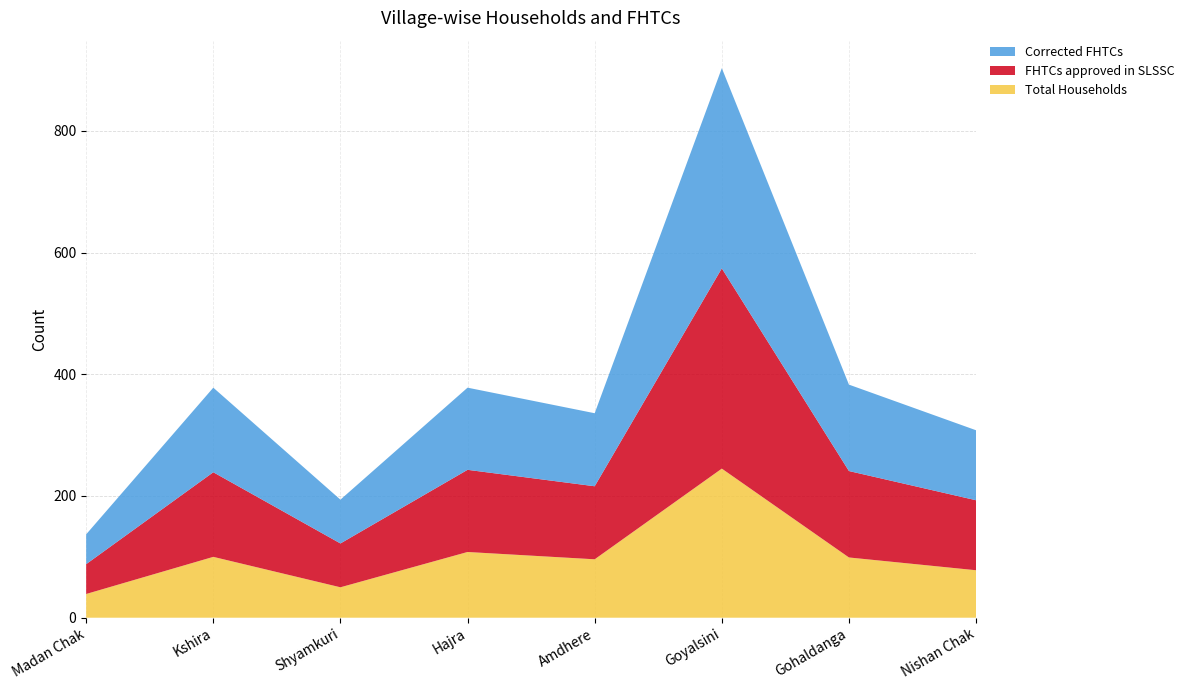

Reading left to right, extract all data points from this chart.

Total Households: 39	100	50	108	96	245	99	78
FHTCs approved in SLSSC: 49	139	72	135	120	329	142	115
Corrected FHTCs: 49	139	72	135	120	329	142	115